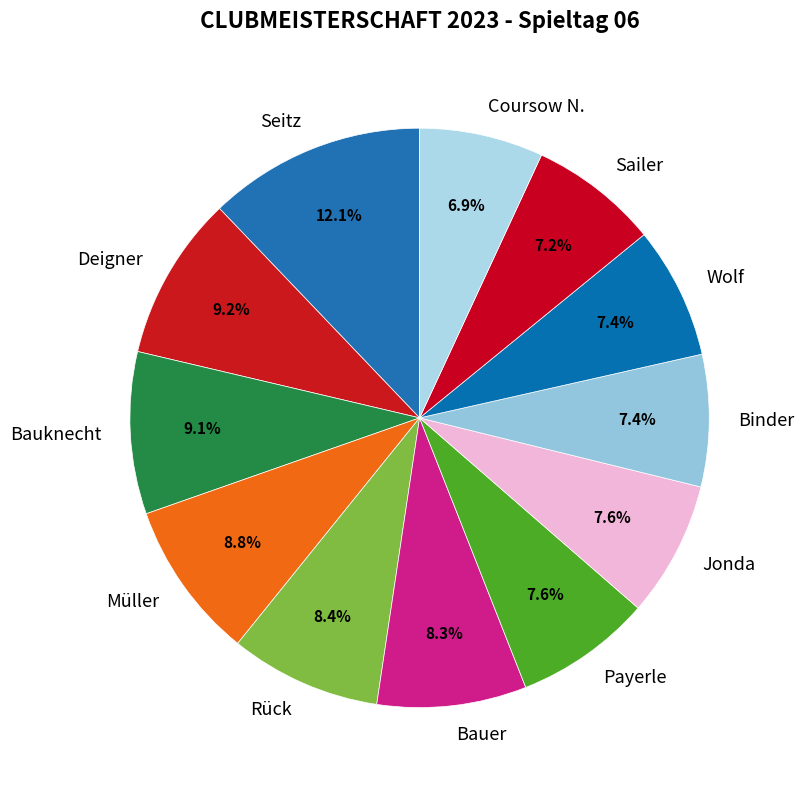

How many segments does this pie chart have?

12